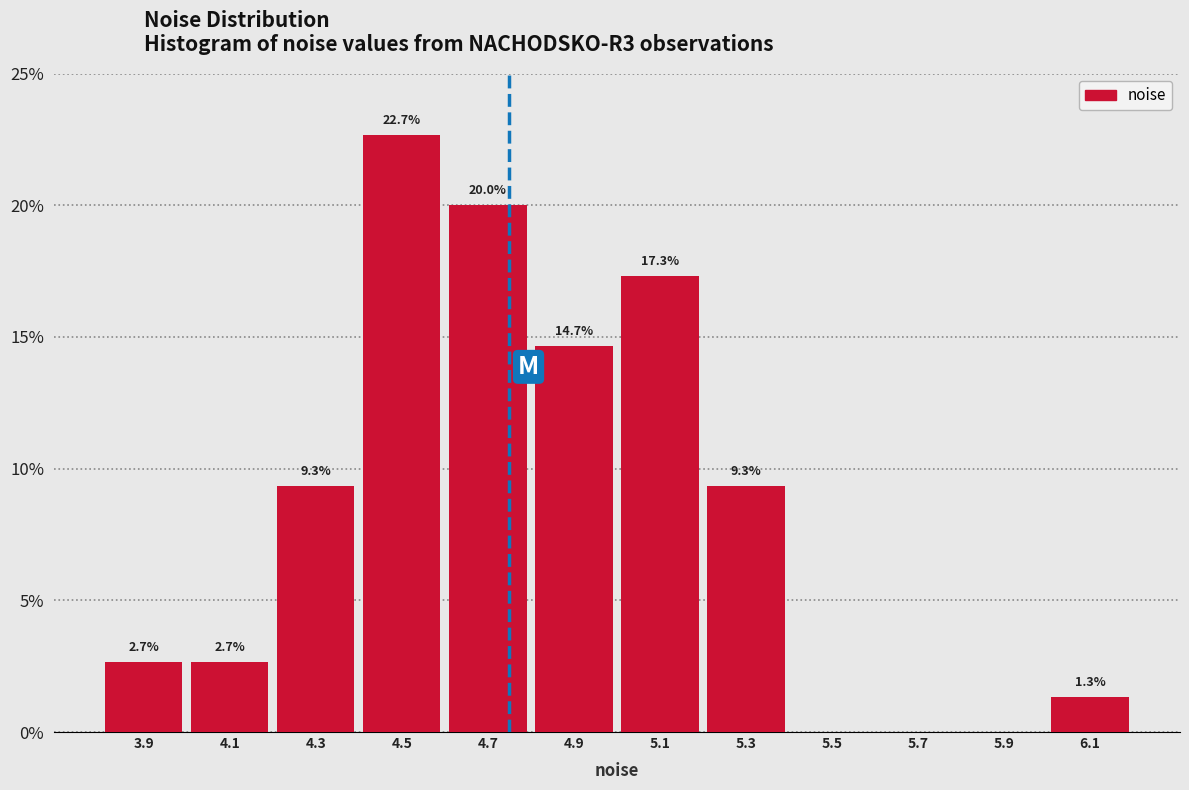

Which range on the x-axis has the tallest bar?

4.4 to 4.6